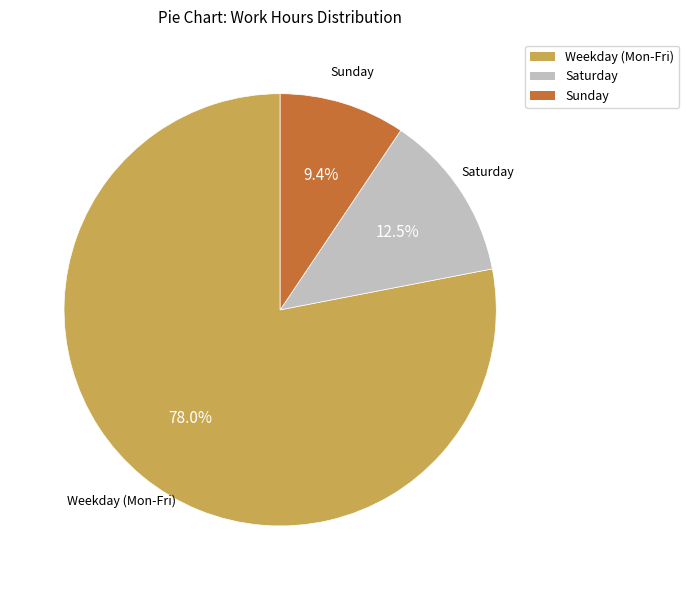

Between Sunday and Saturday, which is larger?

Saturday